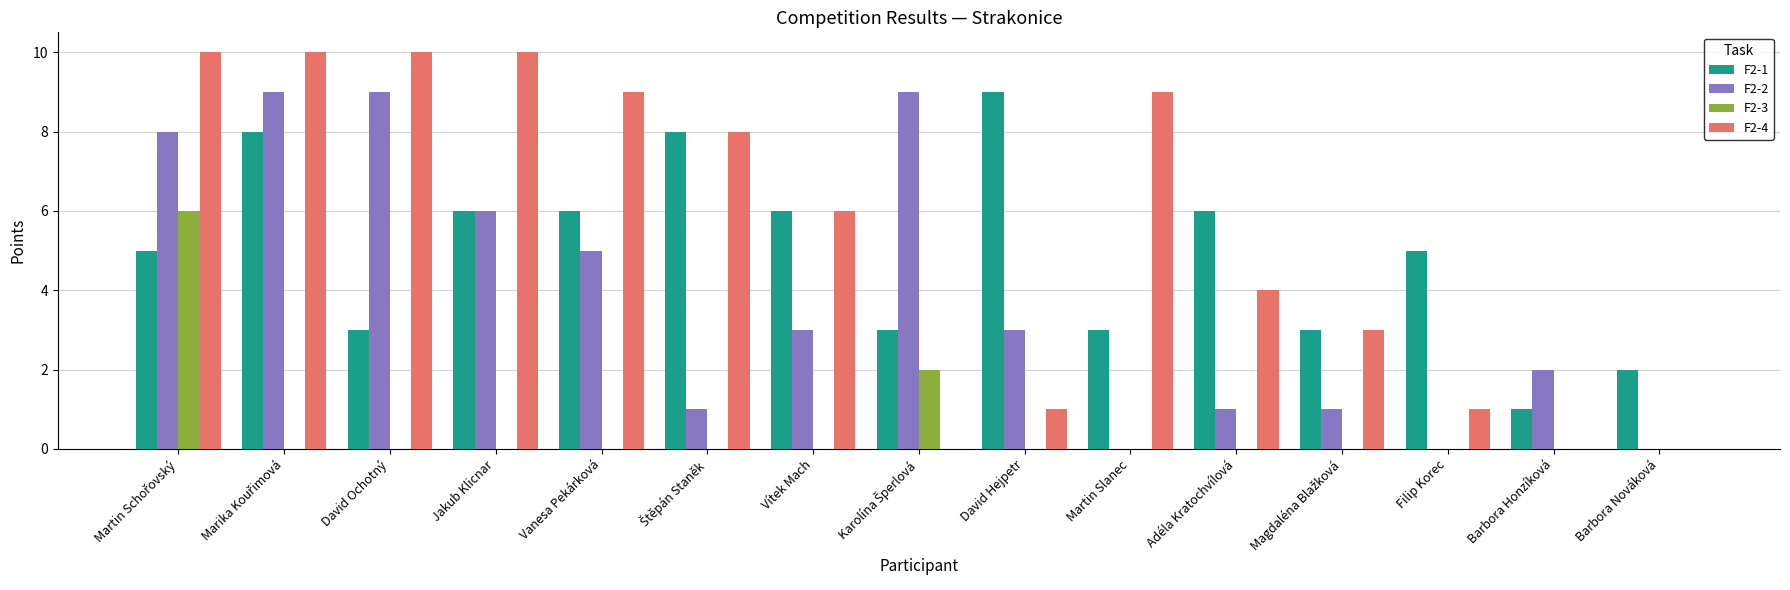

How many series are shown in this chart?

4